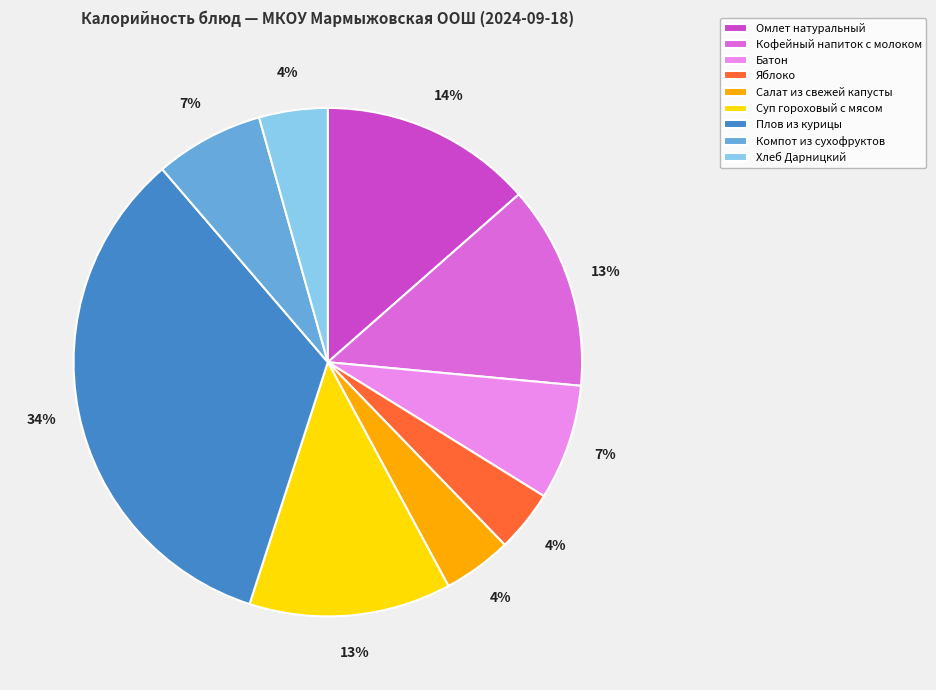

How many slices are in this pie chart?

9